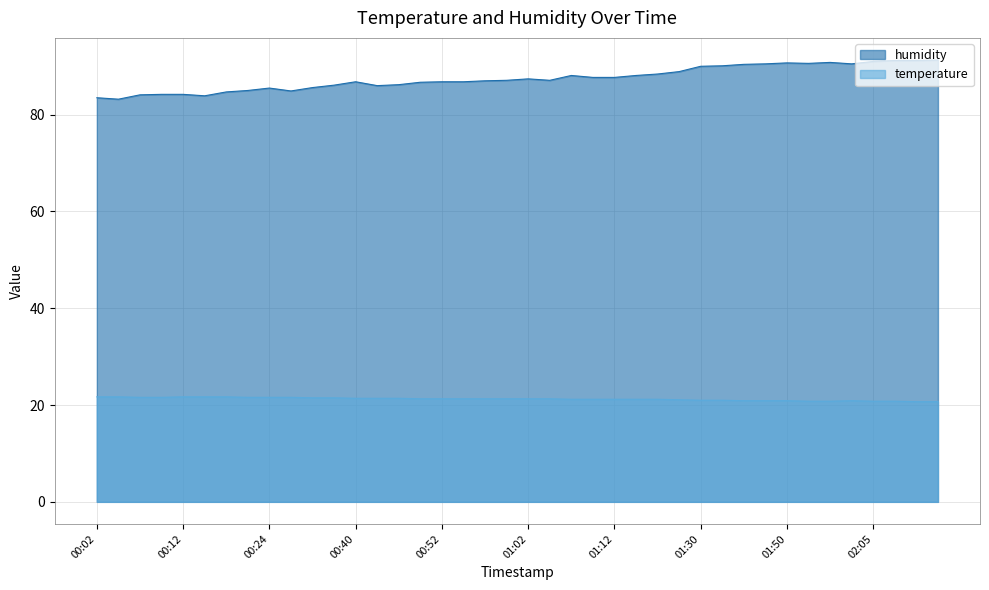

True or false: humidity has more than 2 interior local peaks.

True